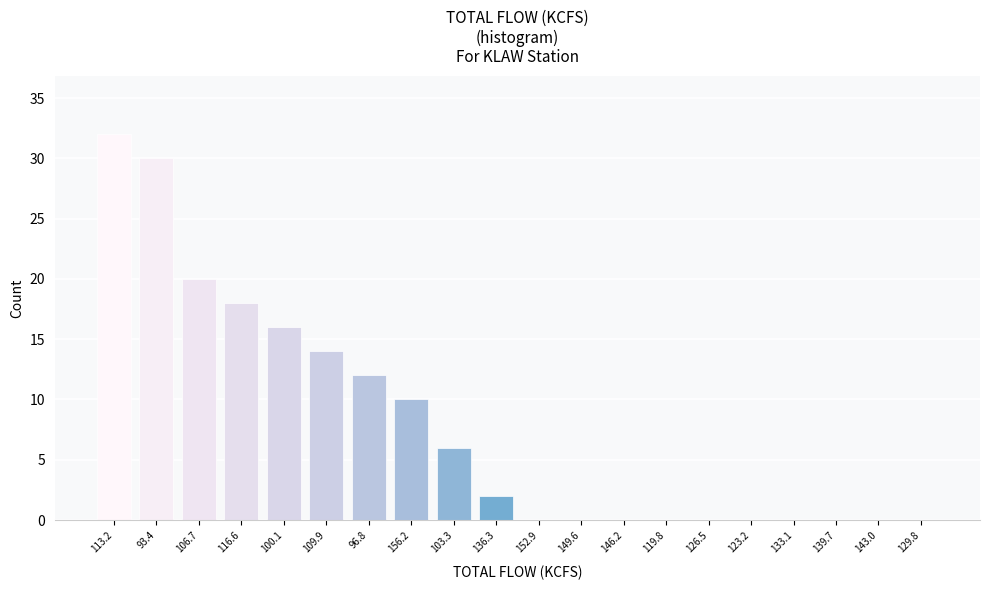

Reading left to right, transcribe all the data shown in this chart.

113.2=32	93.4=30	106.7=20	116.6=18	100.1=16	109.9=14	96.8=12	156.2=10	103.3=6	136.3=2	152.9=0	149.6=0	146.2=0	119.8=0	126.5=0	123.2=0	133.1=0	139.7=0	143.0=0	129.8=0